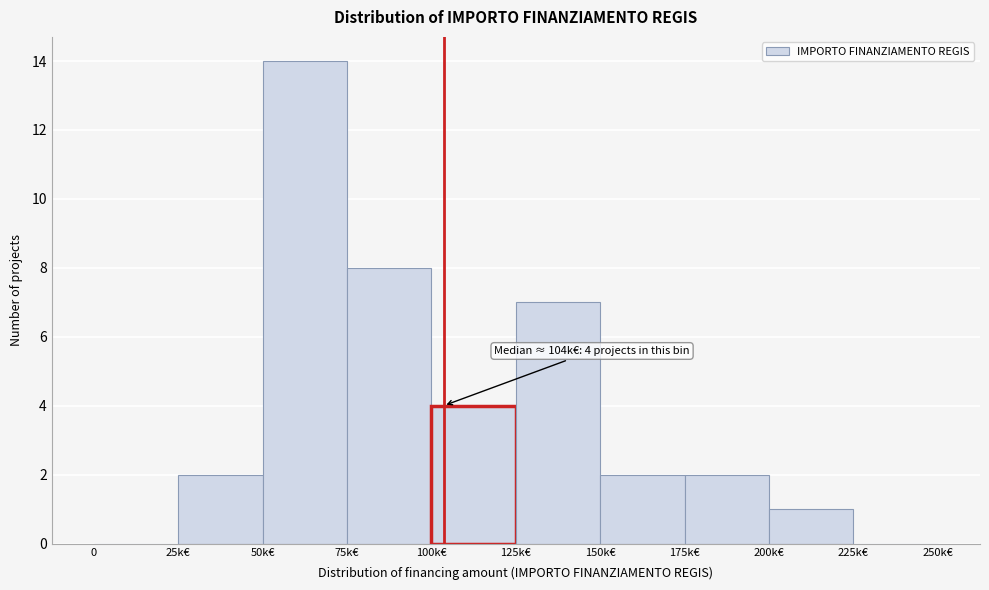

Reading left to right, what are all the values shown in this chart?

0=0	25k€=2	50k€=14	75k€=8	100k€=4	125k€=7	150k€=2	175k€=2	200k€=1	225k€=0